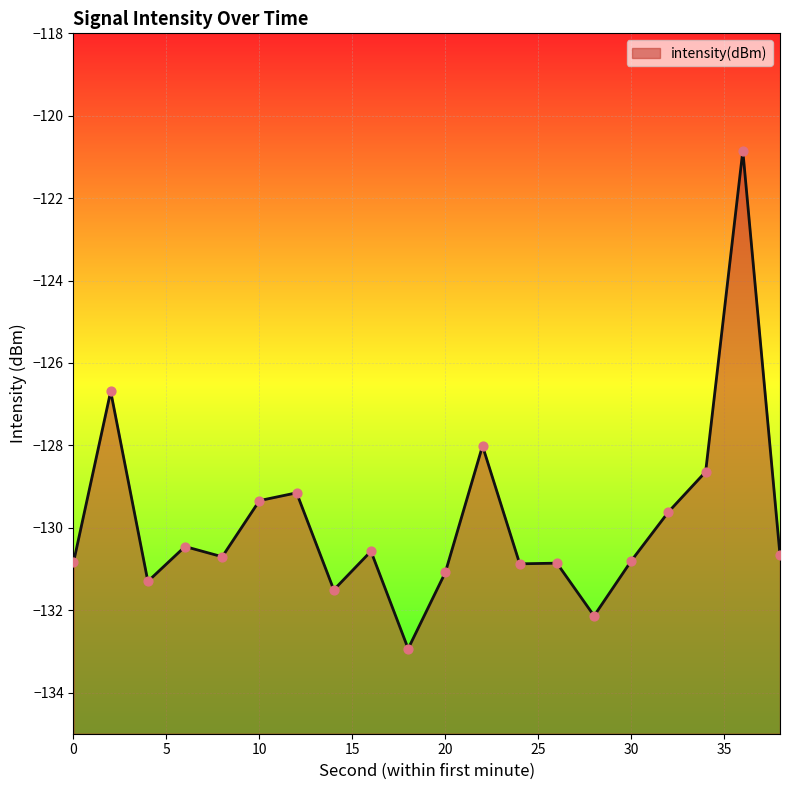

Which has a higher value, 8 or 32?

32